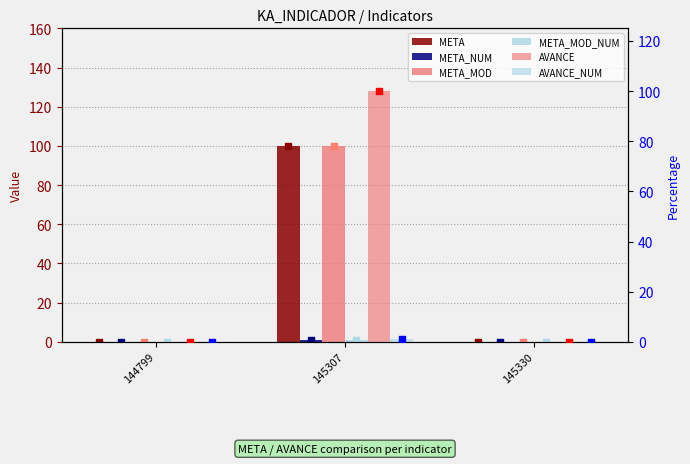

At how many categories does at least one series exceed 63?

1